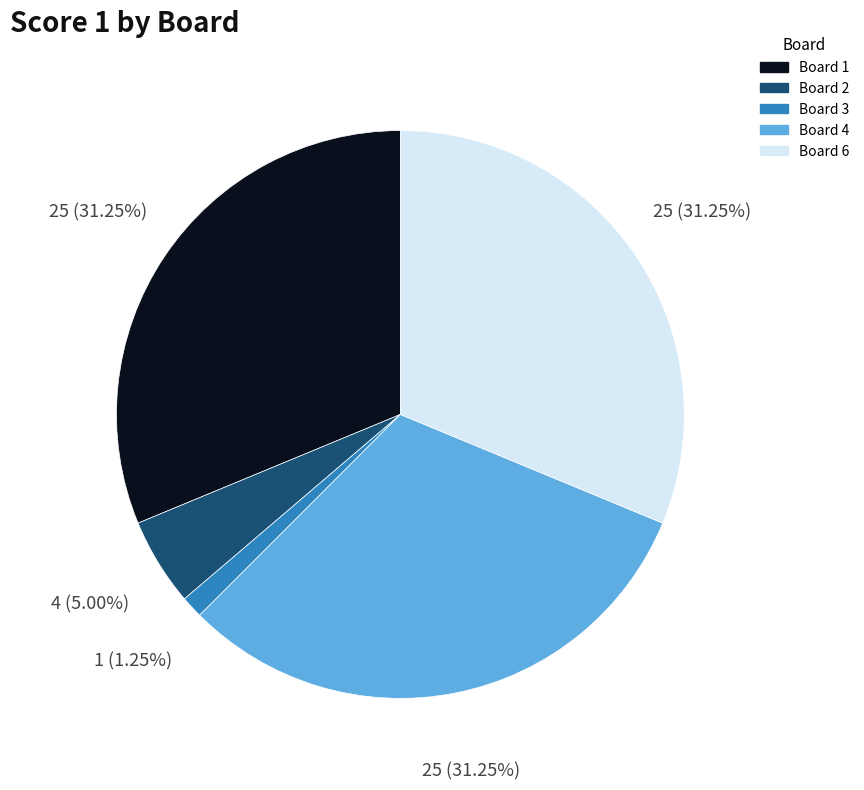

What is the ratio of the value at Board 1 to the value at Board 3?

25.0